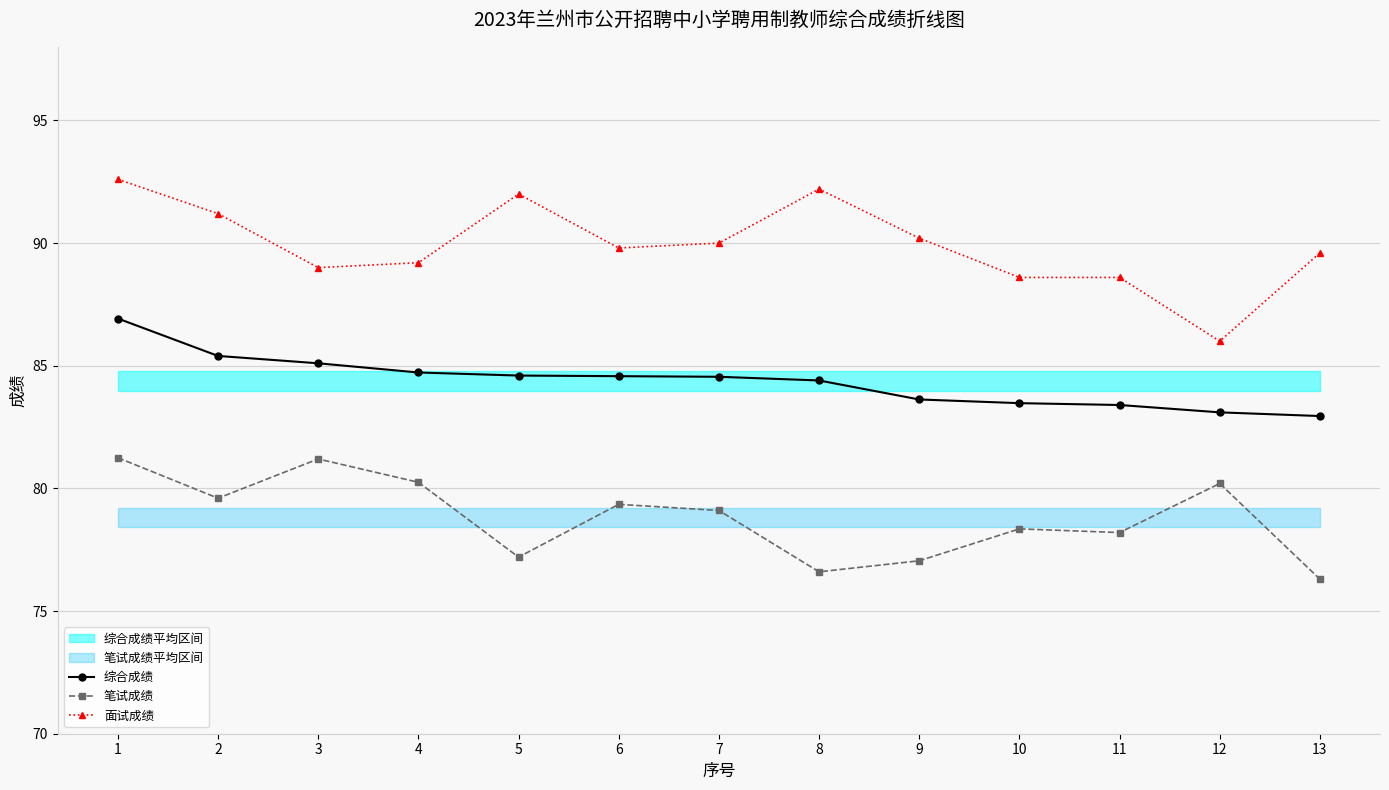

List the series in order of their overall mean, lowest first.

笔试成绩, 综合成绩, 面试成绩